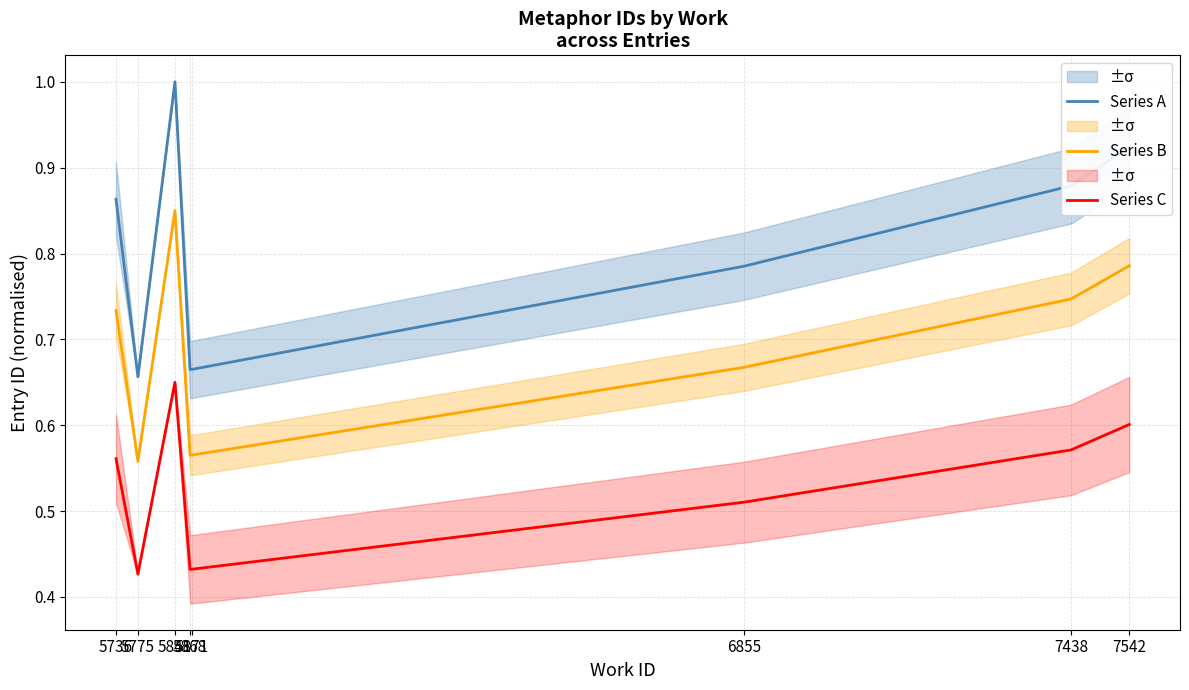

How many data points does each series have?

8